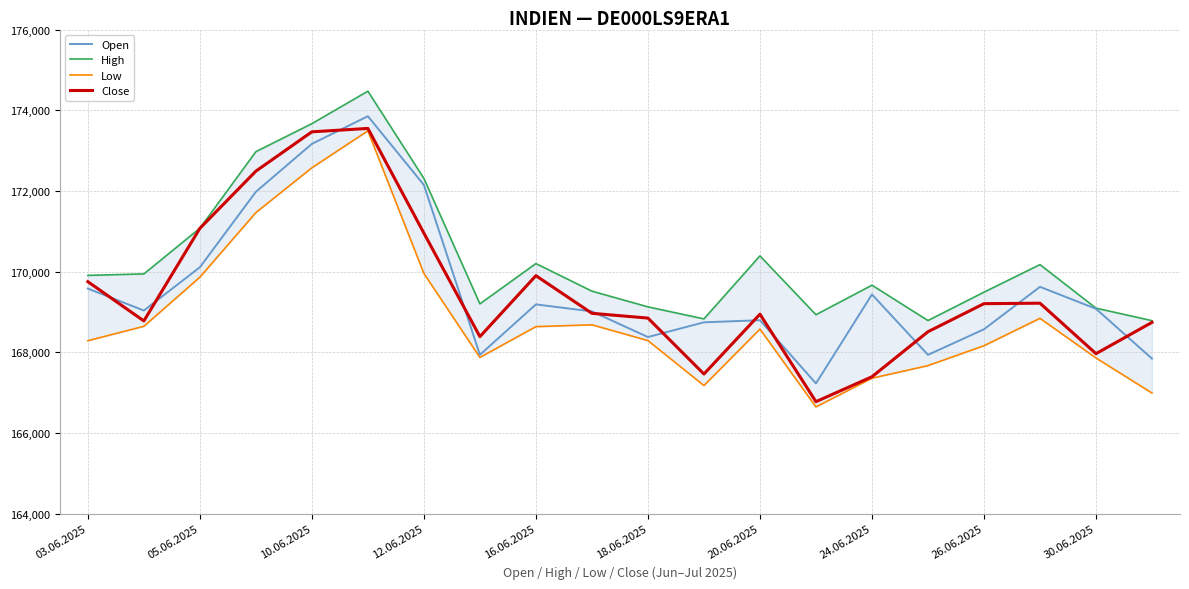

True or false: Close and High intersect in this chart.

False